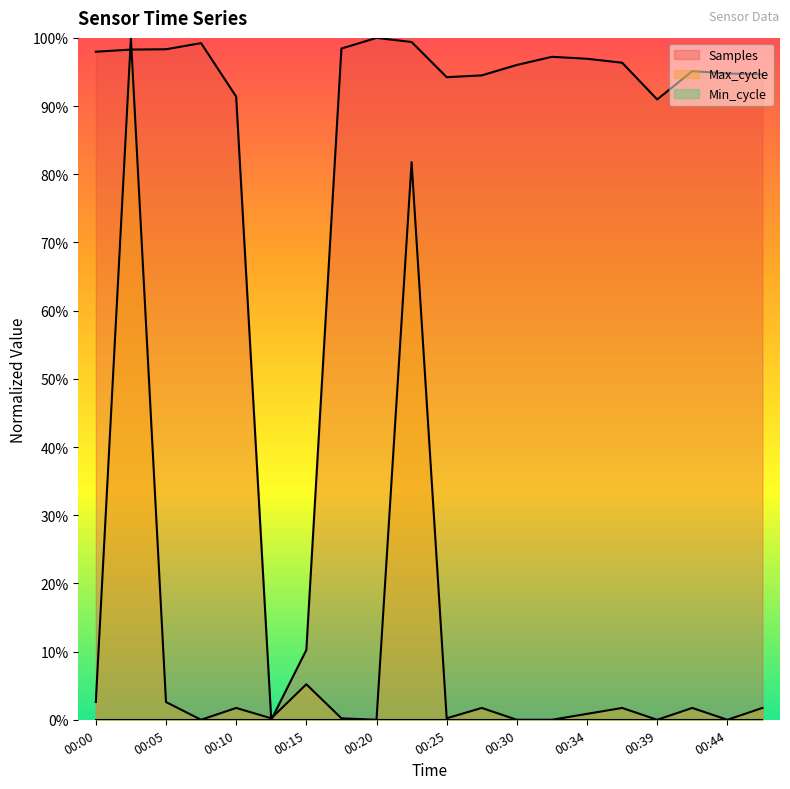

Does the chart display data point markers on the line(s)?

No